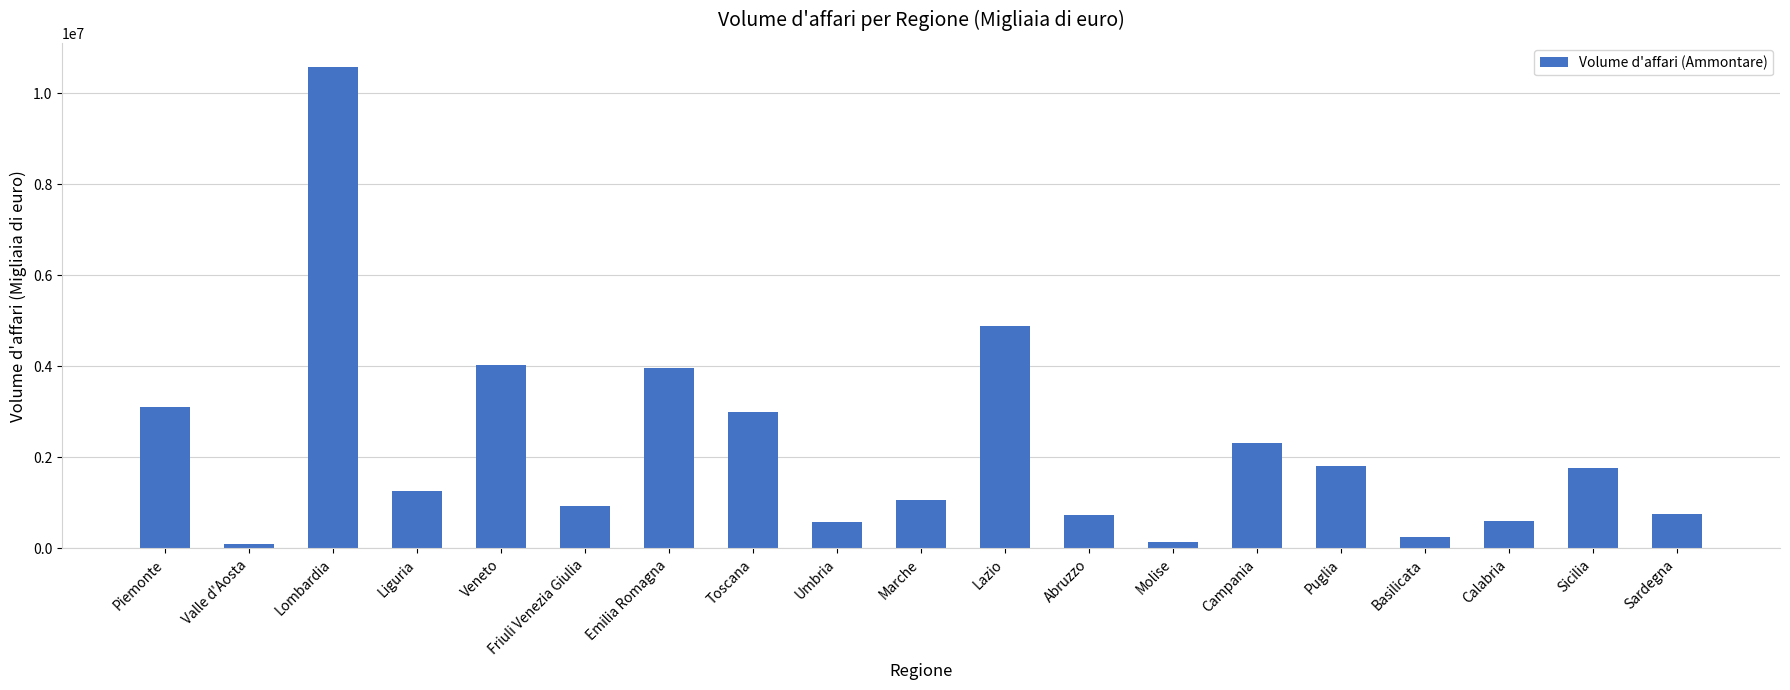

The chart shows a value of 3153668 at Campania. True or false?

False